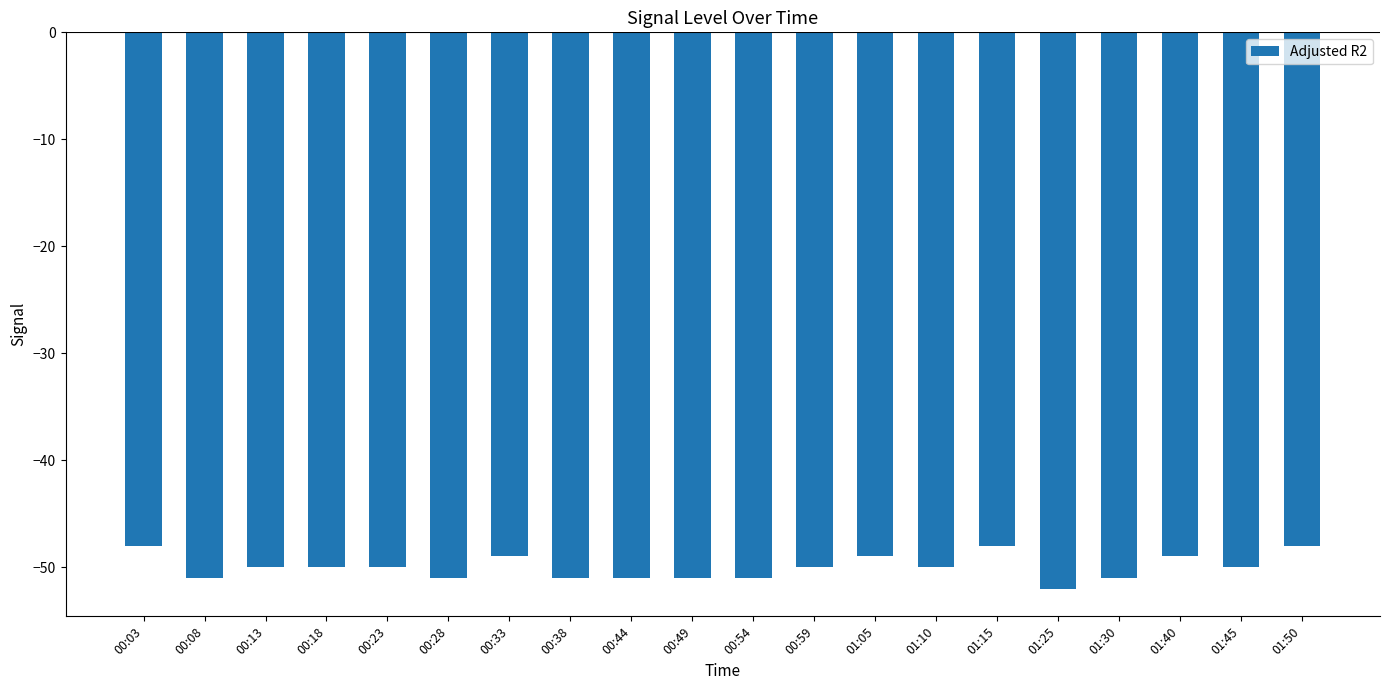

What is the label of the 12th bar from the right?

00:44